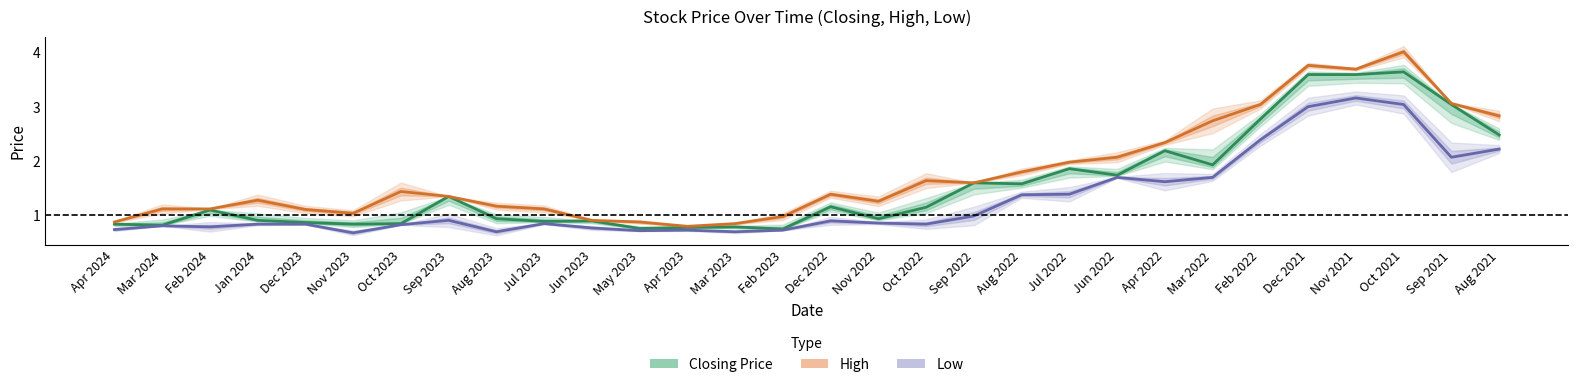

At how many categories does at least one series exceed 1?

24